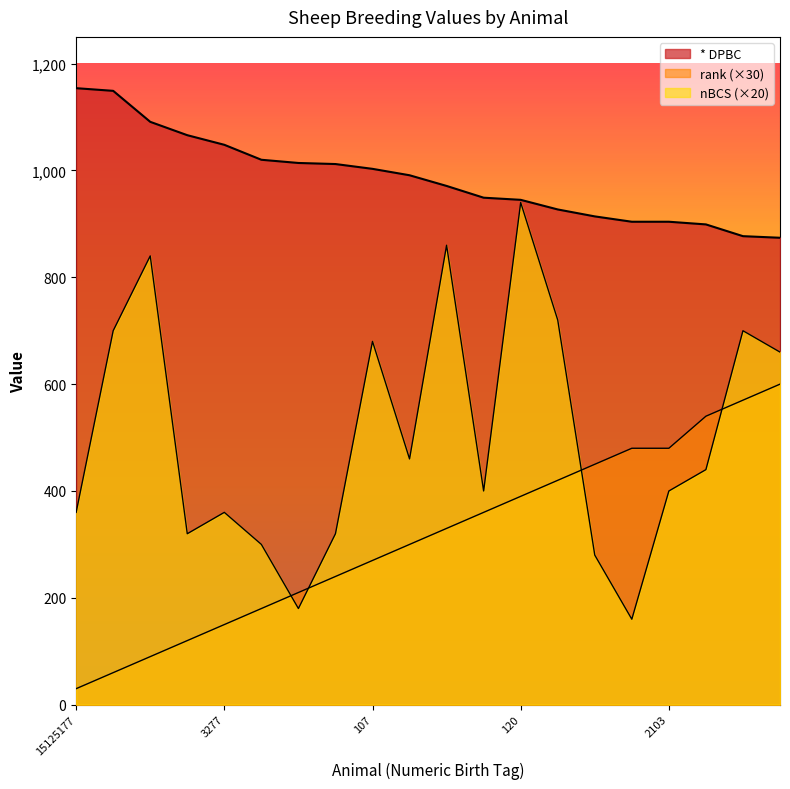

The value of * DPBC at 352 is 672. True or false?

False